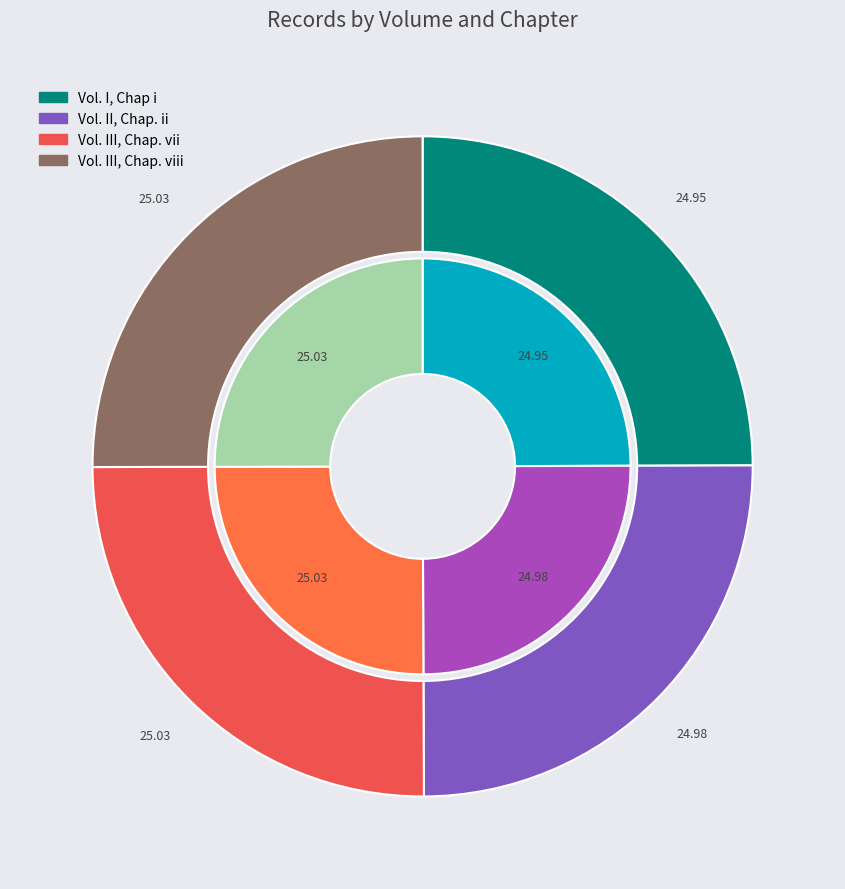

What is the smallest slice in the pie chart?

Vol. I, Chap i